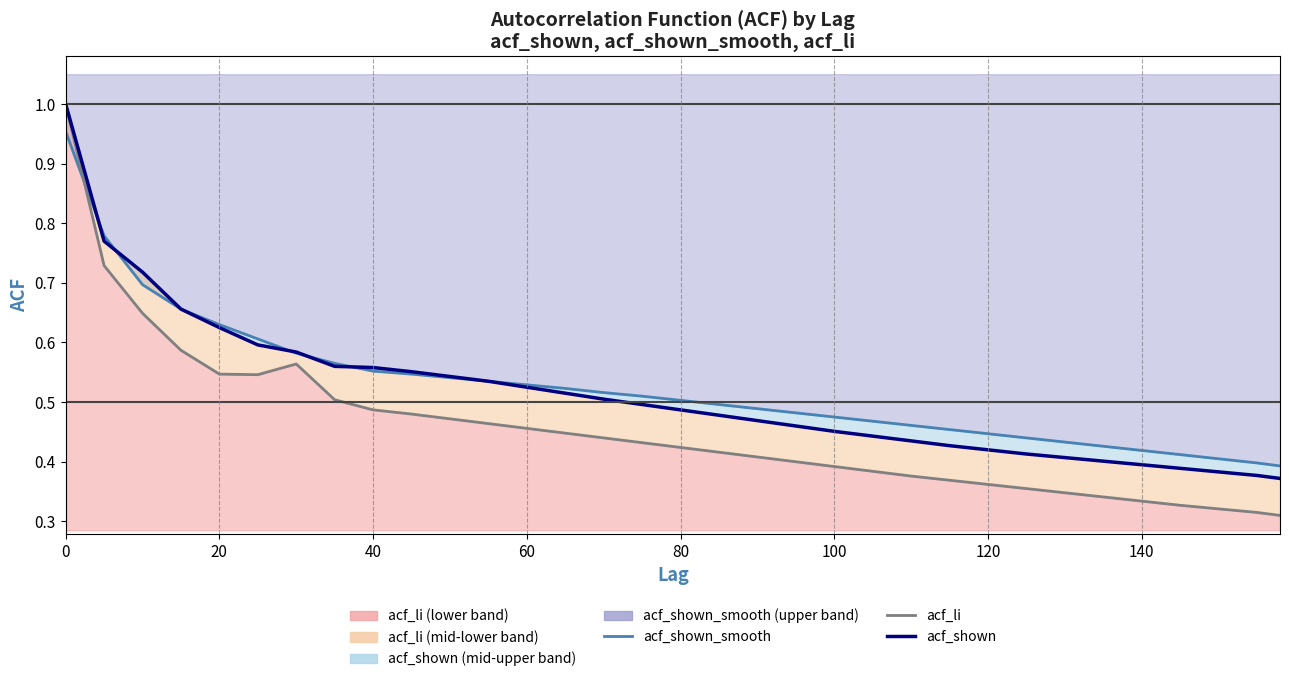

Rank the series by their average value, from lowest to highest.

acf_li, acf_shown, acf_shown_smooth